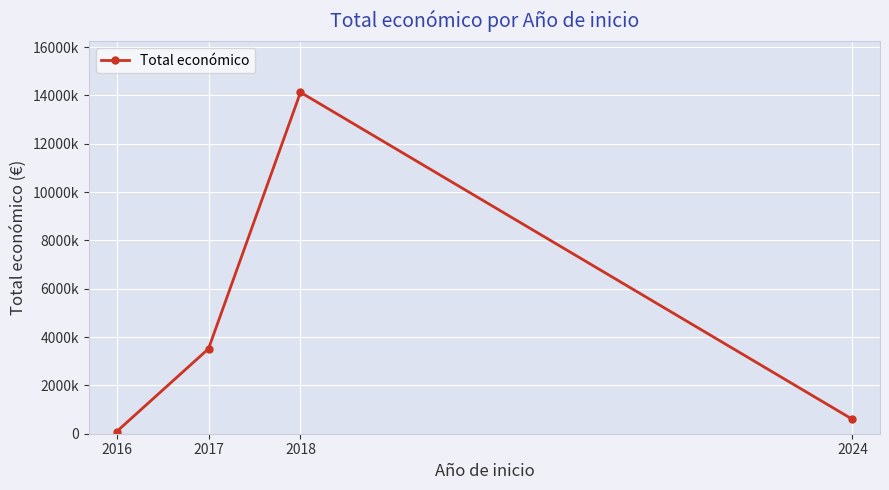

List the labels in order of value, smallest first.

2016, 2024, 2017, 2018